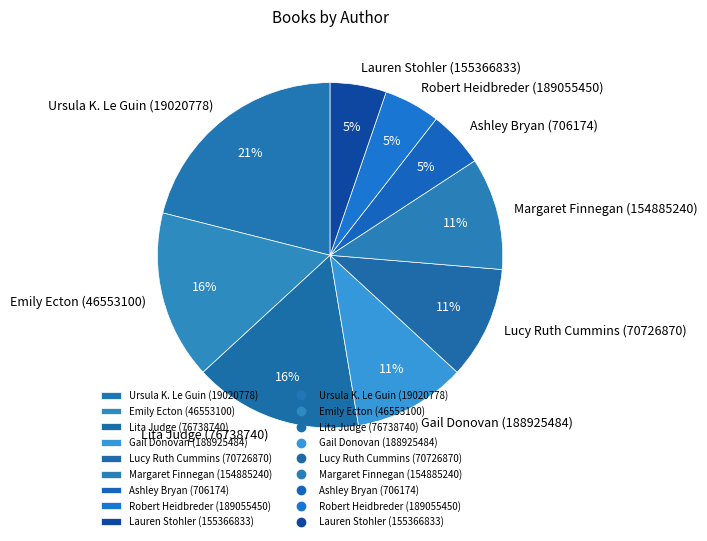

What is the largest slice in the pie chart?

Ursula K. Le Guin (19020778)